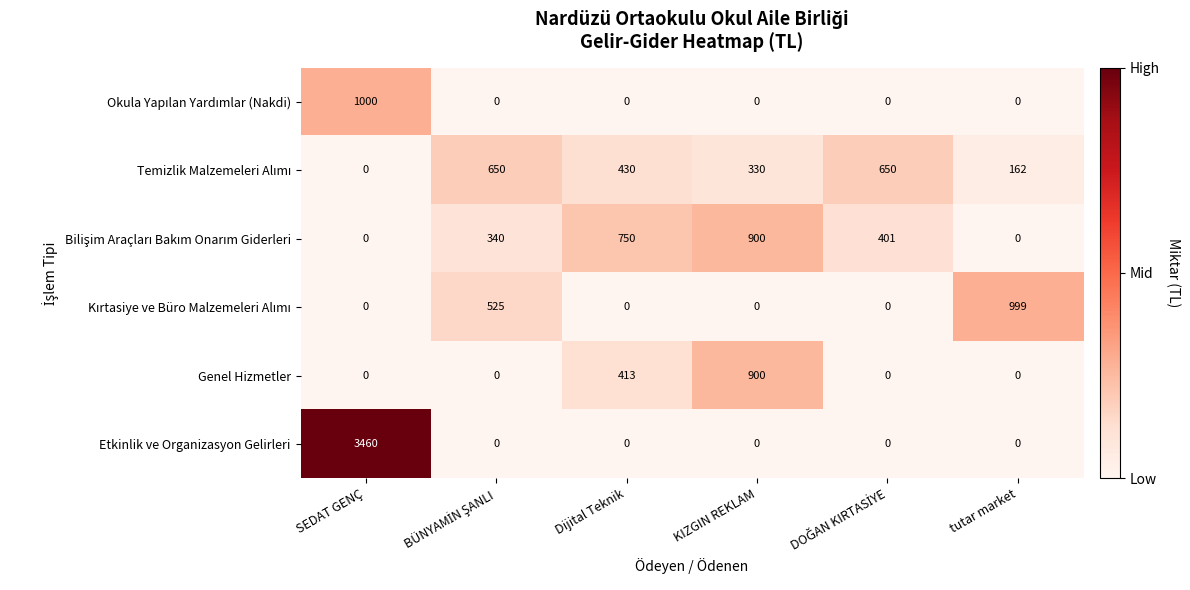

What is the difference between the highest and lowest values at Dijital Teknik?

750